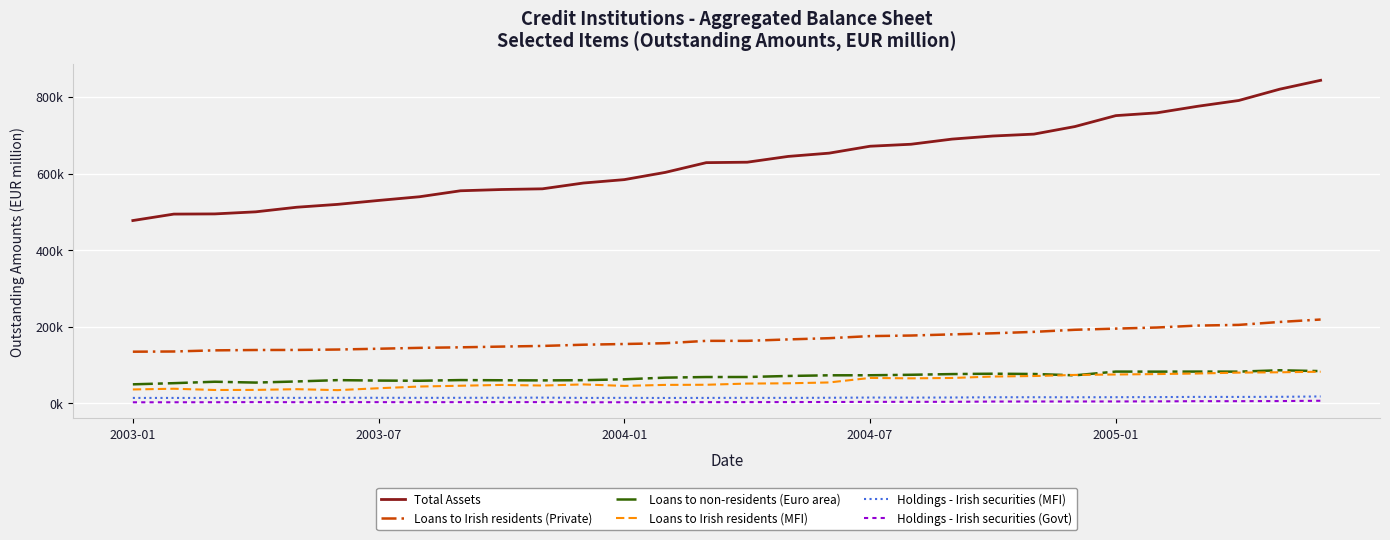

Does the chart have visible grid lines?

Yes